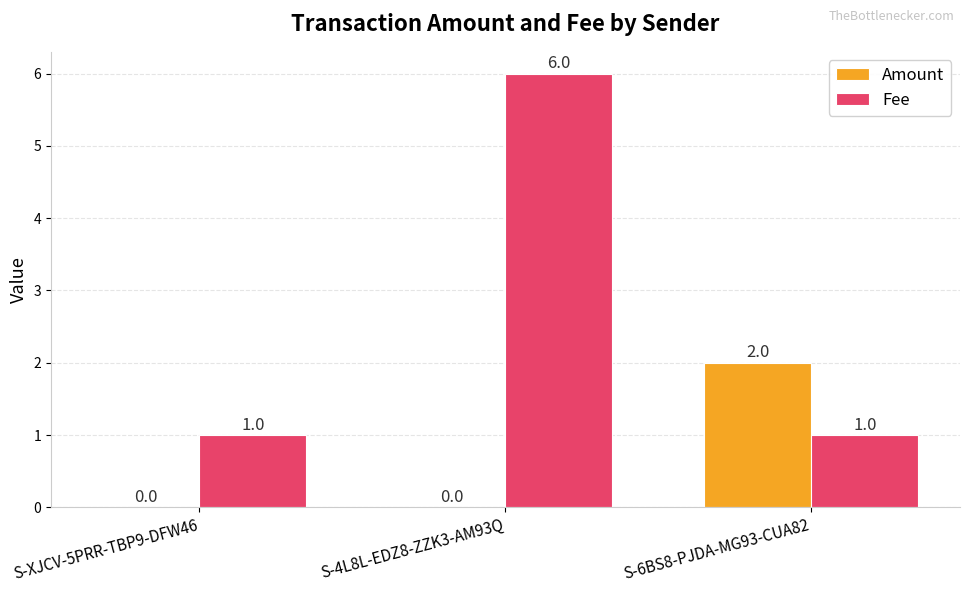

The value of Fee at S-XJCV-5PRR-TBP9-DFW46 is 1. True or false?

True